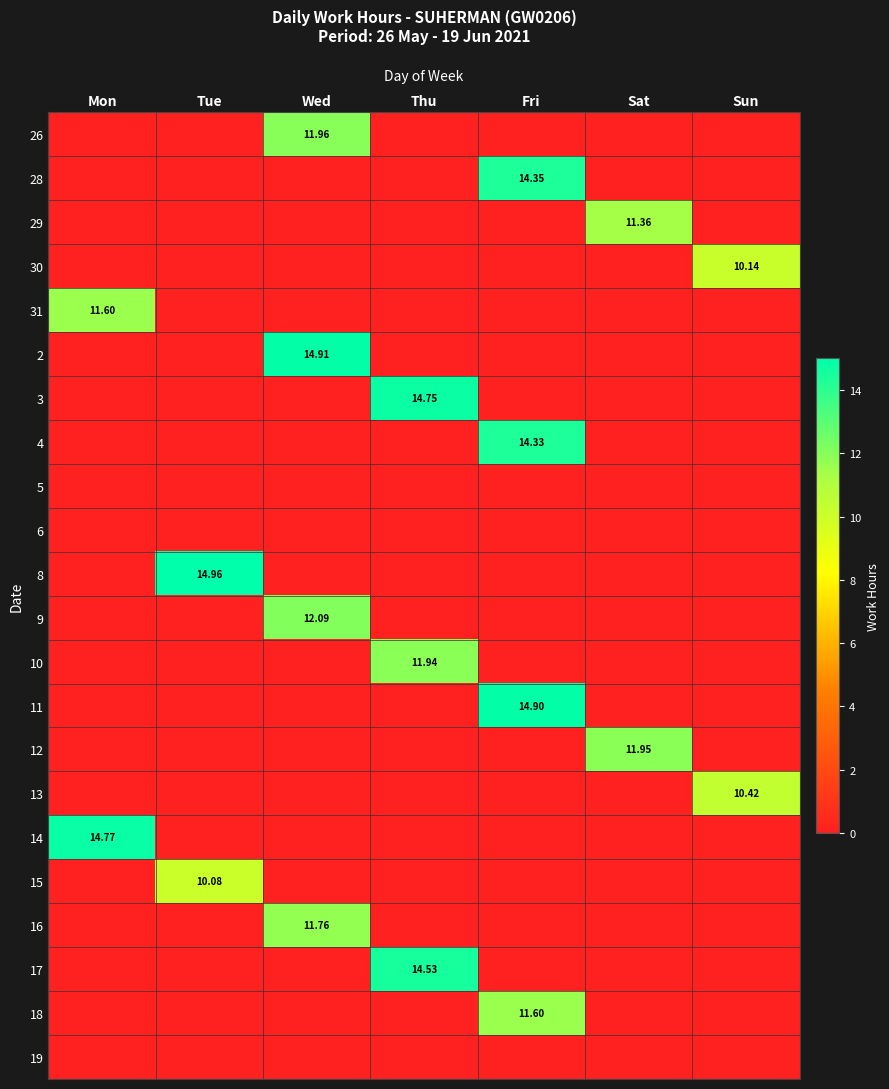

What is the total value across all series at Fri?

55.2